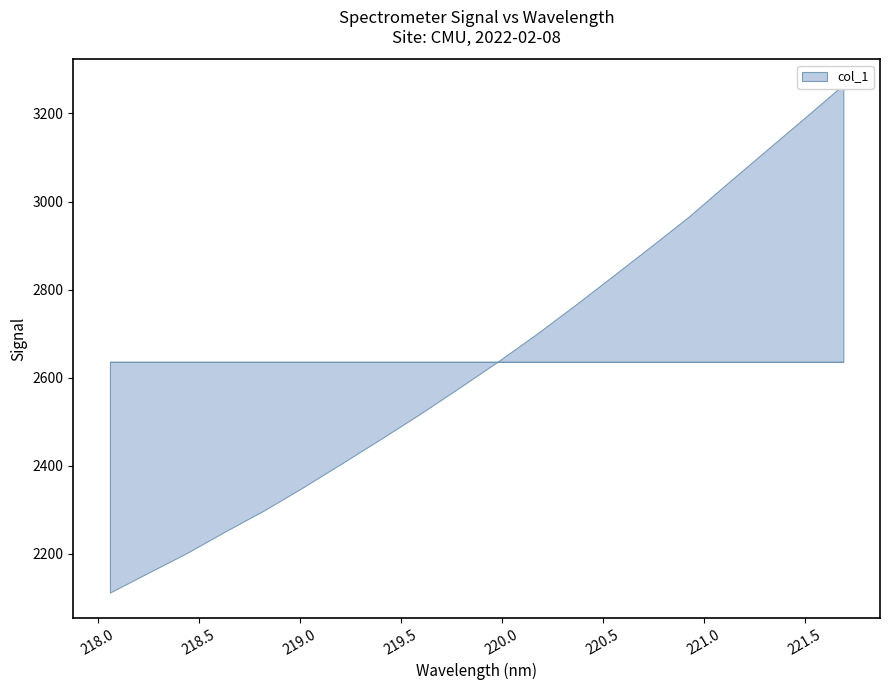

Is it true that the value at 219.3979 is 859.2?

False